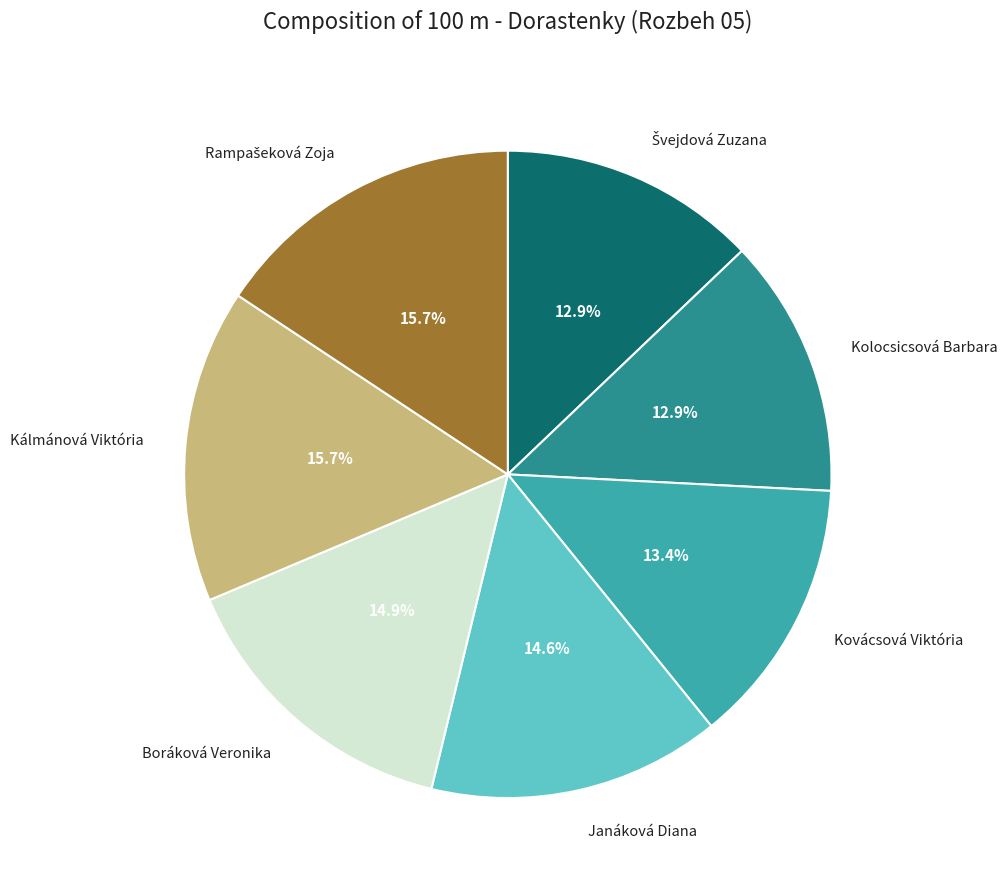

To the nearest percent, what is the average slice percentage?

14%